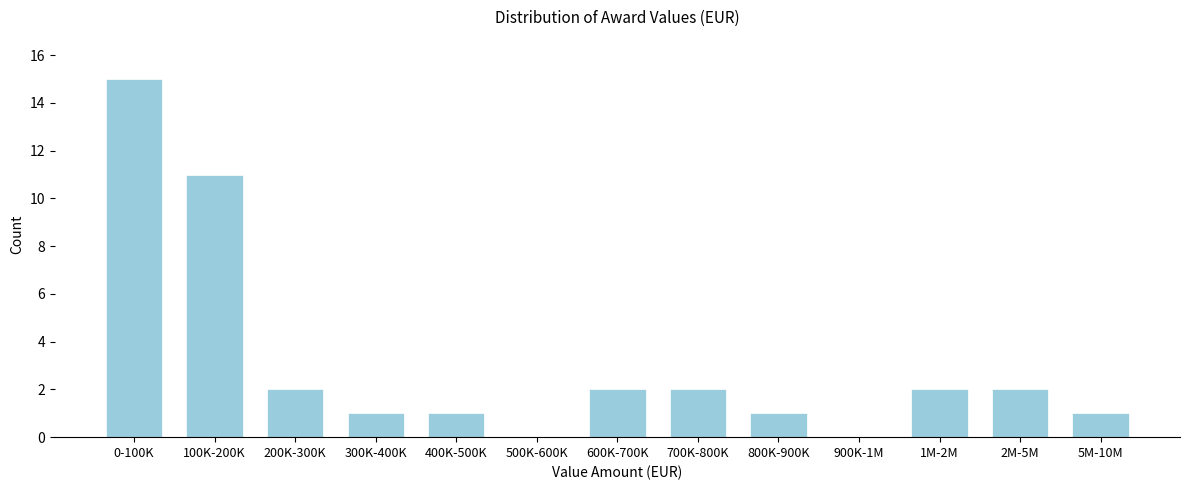

Reading right to left, transcribe all the data shown in this chart.

5M-10M=1	2M-5M=2	1M-2M=2	900K-1M=0	800K-900K=1	700K-800K=2	600K-700K=2	500K-600K=0	400K-500K=1	300K-400K=1	200K-300K=2	100K-200K=11	0-100K=15